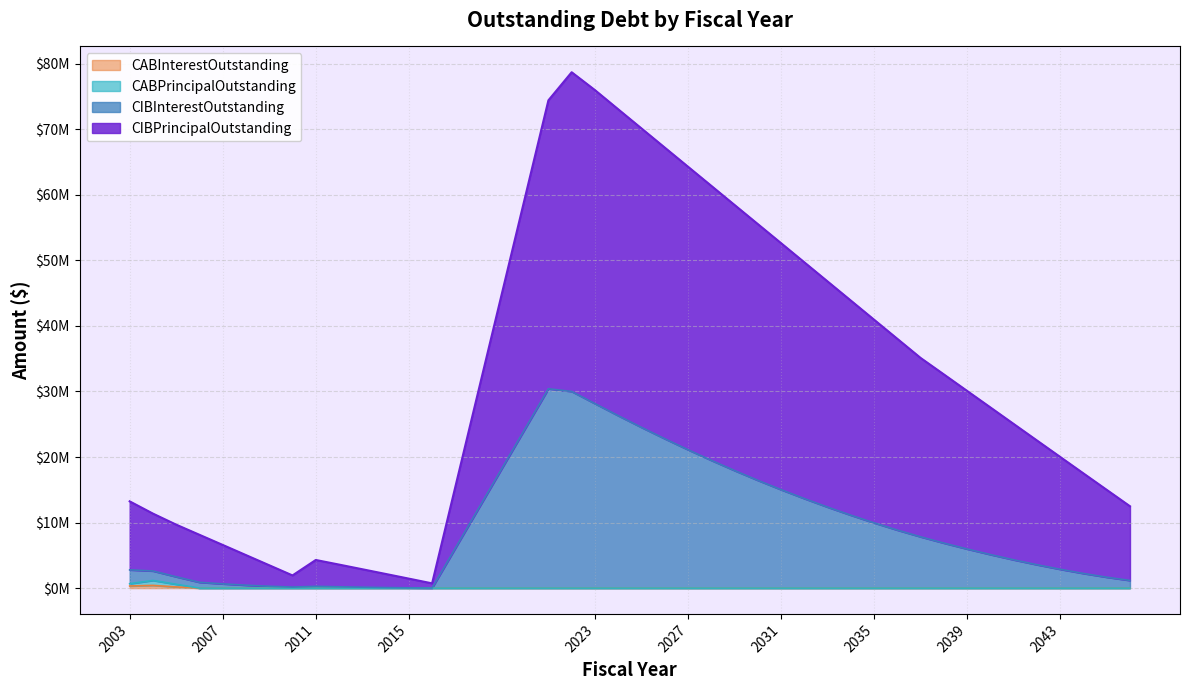

Does the chart display data point markers on the line(s)?

No